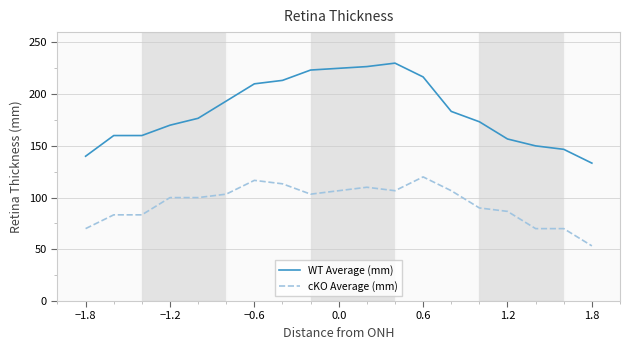

Reading right to left, what are all the values shown in this chart?

WT Average (mm): 133.3	146.7	150.0	156.7	173.3	183.3	216.7	230.0	226.7	223.3	213.3	210.0	193.3	176.7	170.0	160.0	160.0	140.0
cKO Average (mm): 53.3	70.0	70.0	86.7	90.0	106.7	120.0	106.7	110.0	103.3	113.3	116.7	103.3	100.0	100.0	83.3	83.3	70.0